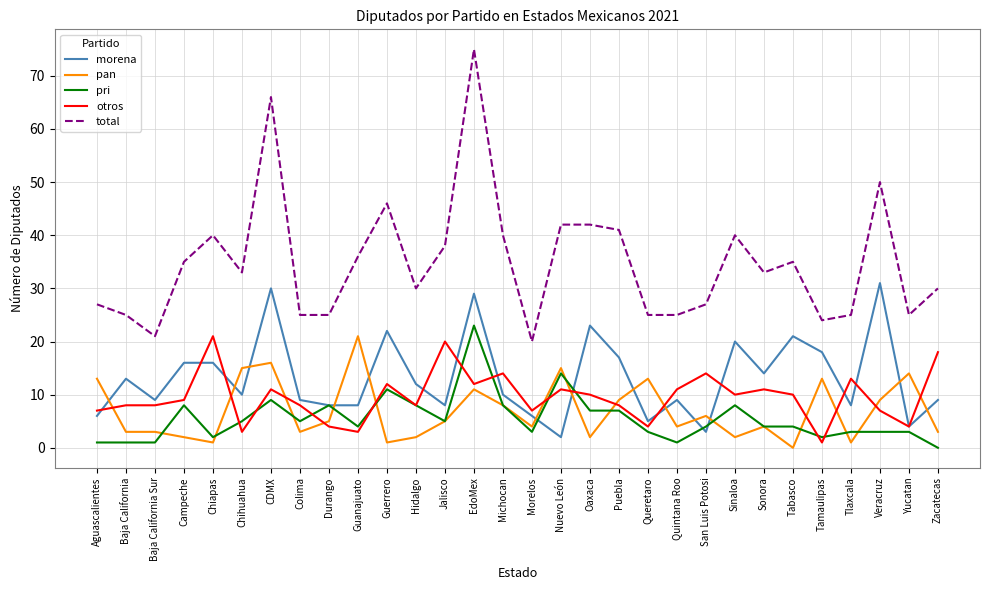

What are all the series names shown in the legend?

morena, pan, pri, otros, total